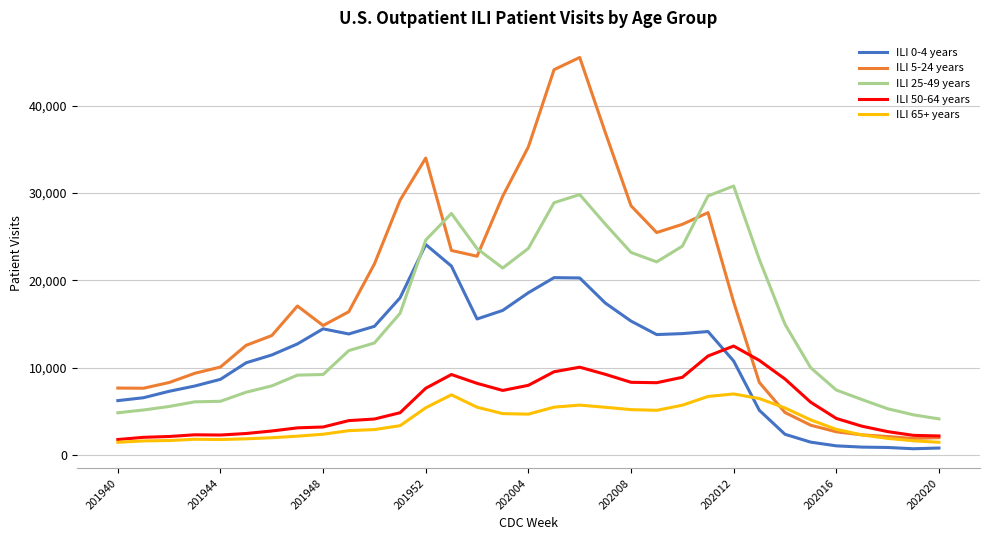

Which series has the largest total across all categories?

ILI 5-24 years